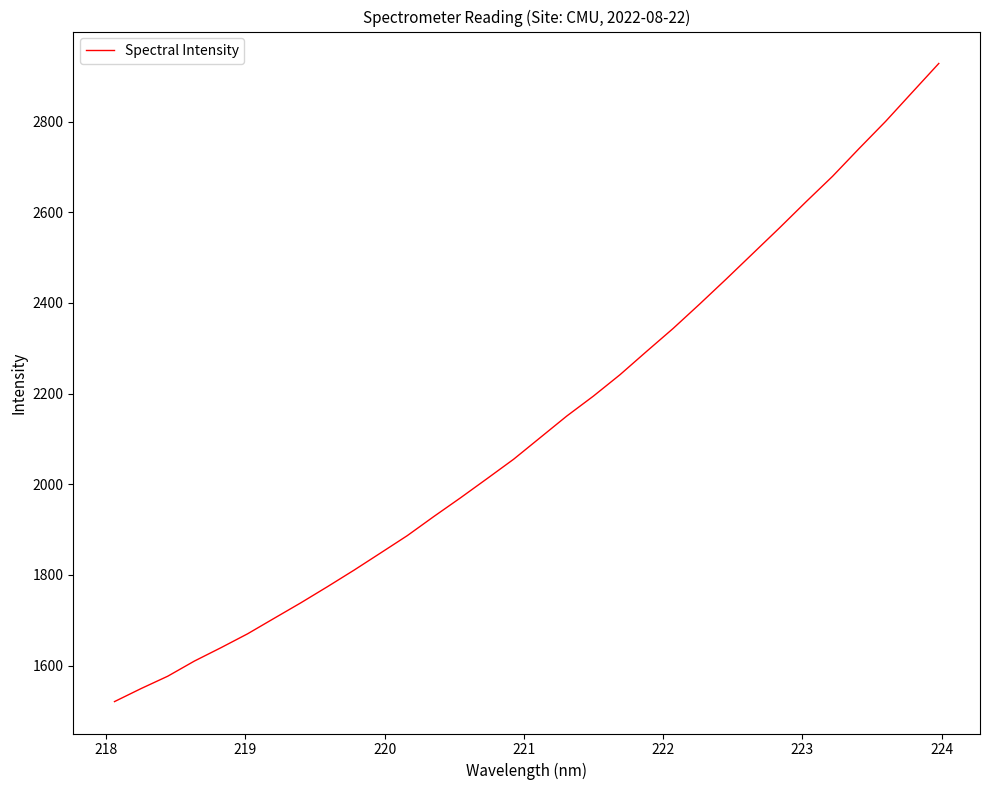

How many values exceed 2102?

16